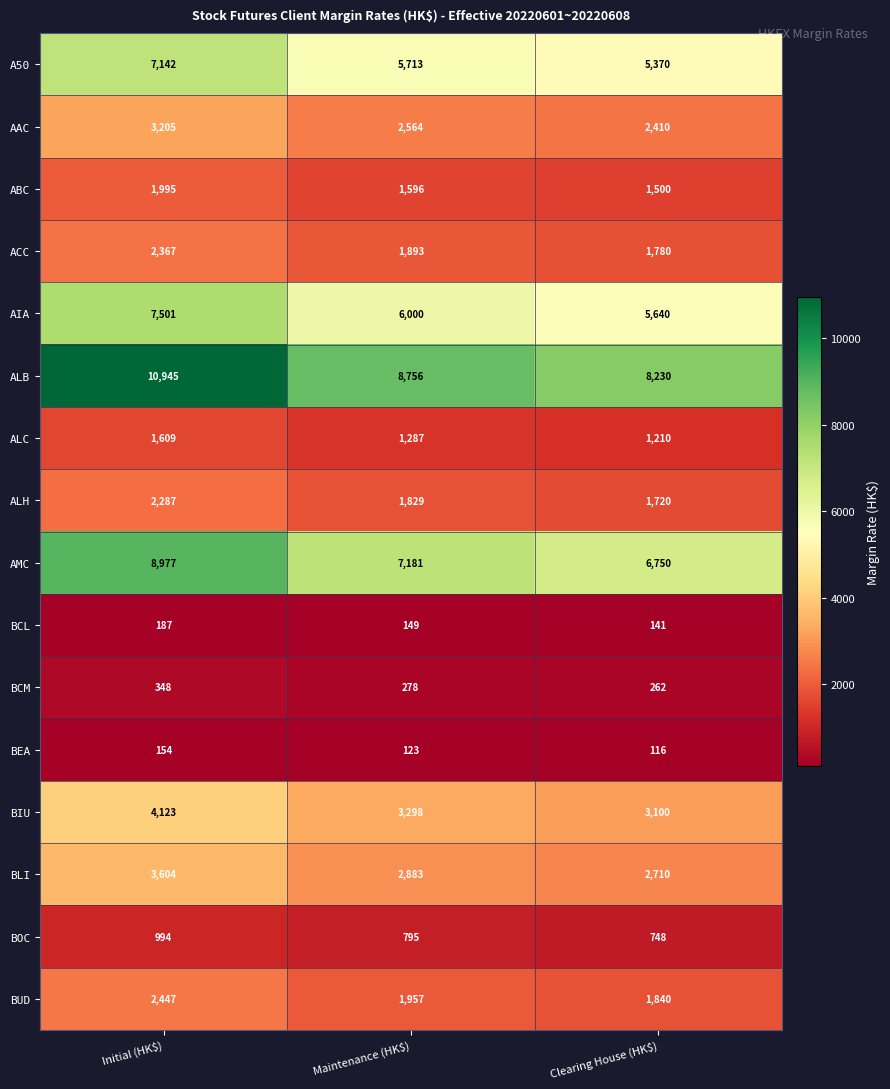

At which category is the sum across all series the highest?

Initial (HK$)